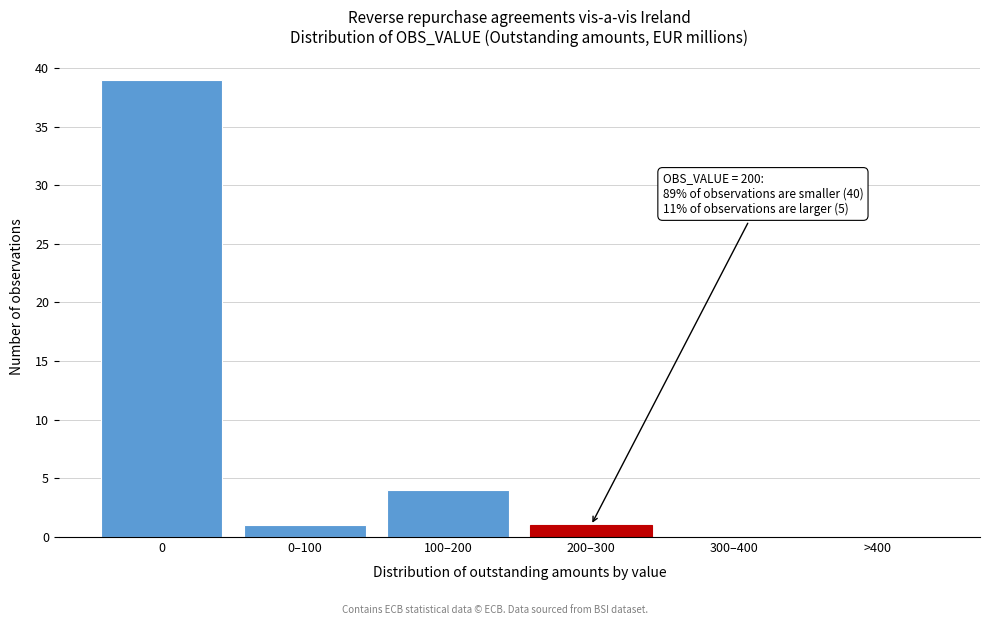

Reading right to left, transcribe all the data shown in this chart.

>400=0	300–400=0	200–300=1	100–200=4	0–100=1	0=39